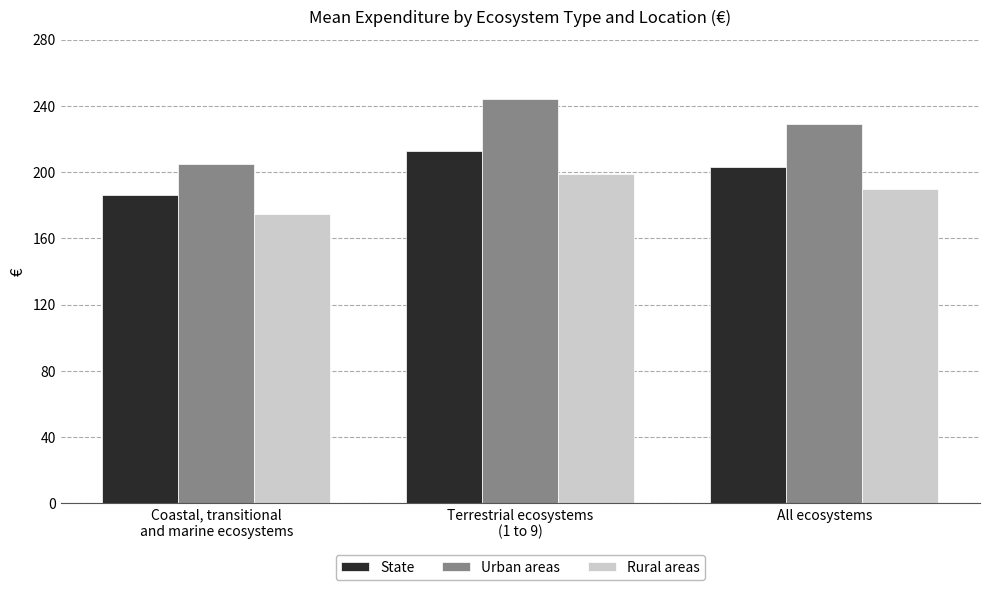

Reading left to right, list all the values displayed in this chart.

State: 186	213	203
Urban areas: 205	244	229
Rural areas: 175	199	190